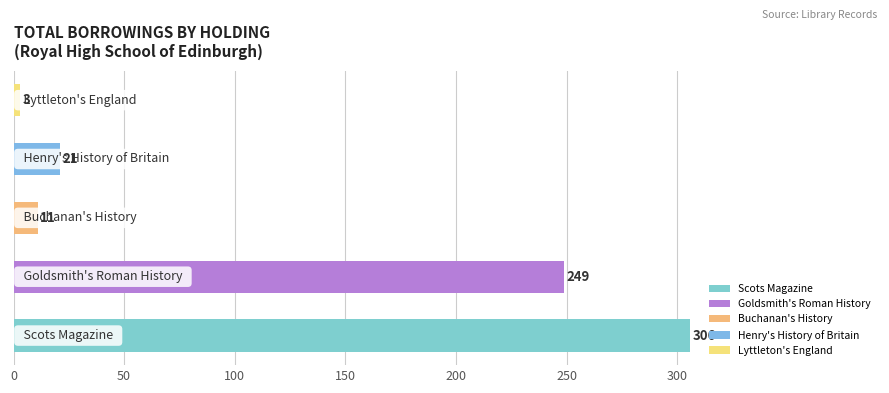

Does the chart contain any negative values?

No